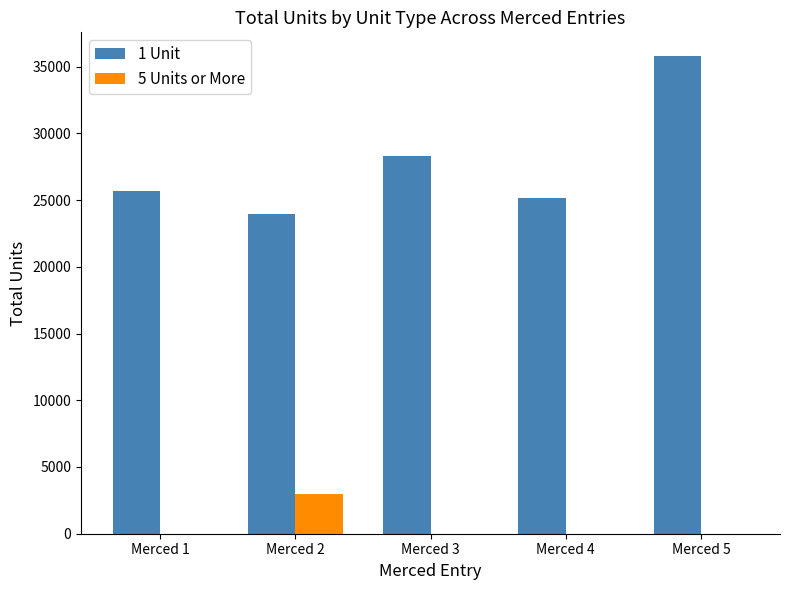

What is the greatest value displayed?

35778